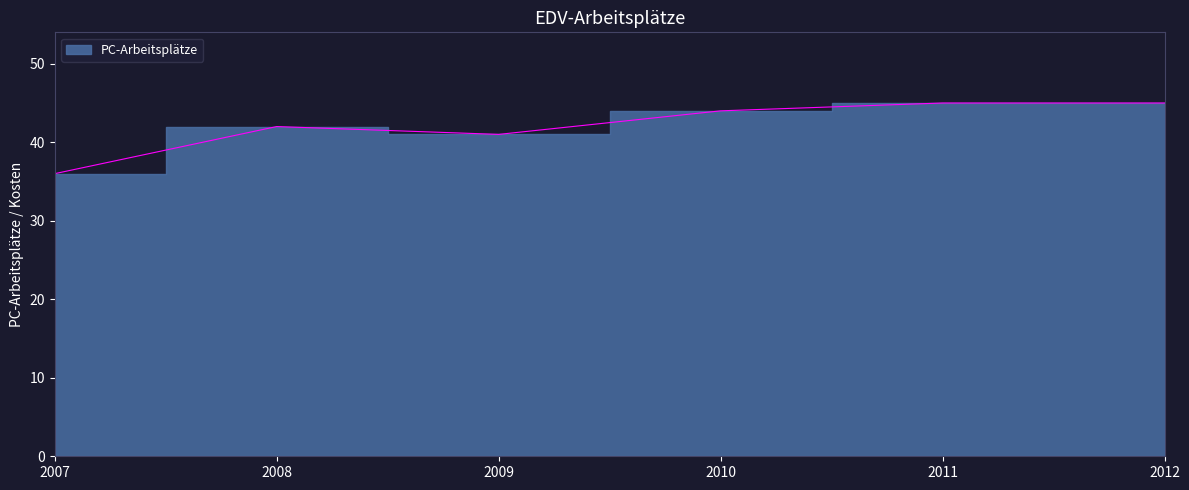

Which label corresponds to the largest value in the chart?

2011